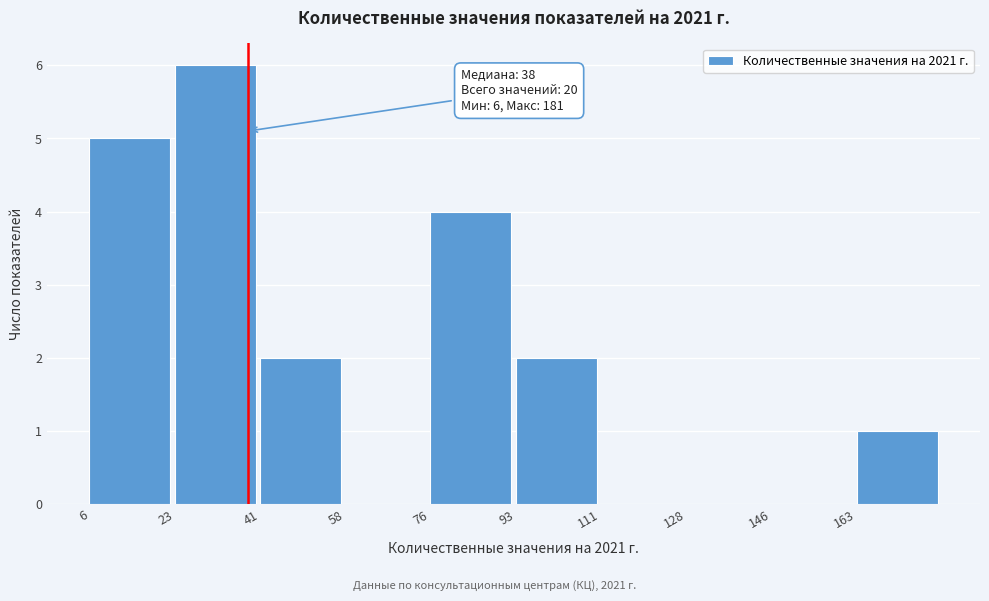

Over which range of the x-axis is the bar tallest?

23.5 to 41.0